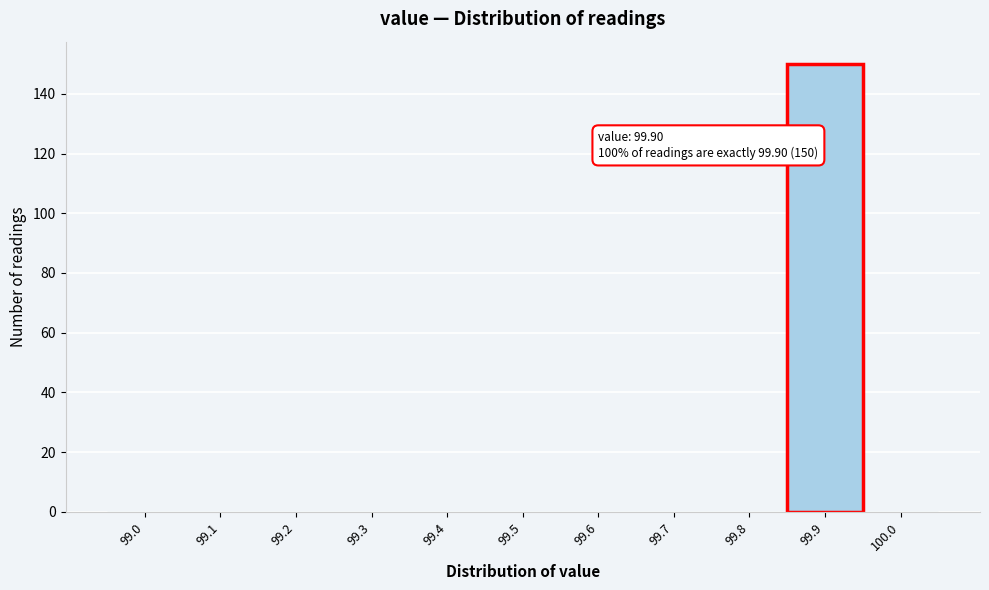

Reading right to left, extract all data points from this chart.

100.0=0	99.9=150	99.8=0	99.7=0	99.6=0	99.5=0	99.4=0	99.3=0	99.2=0	99.1=0	99.0=0